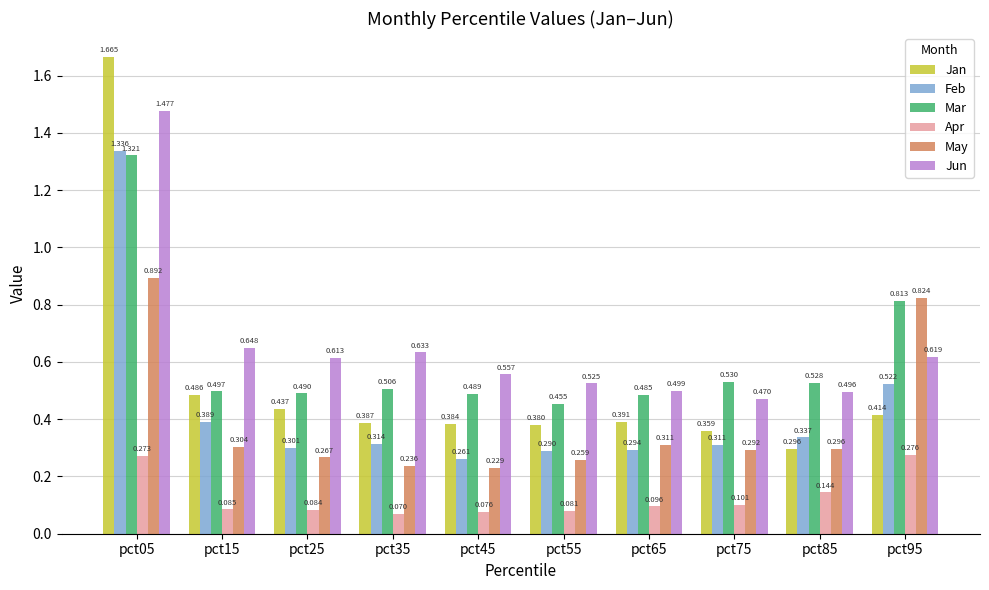

How many groups of bars are there?

10